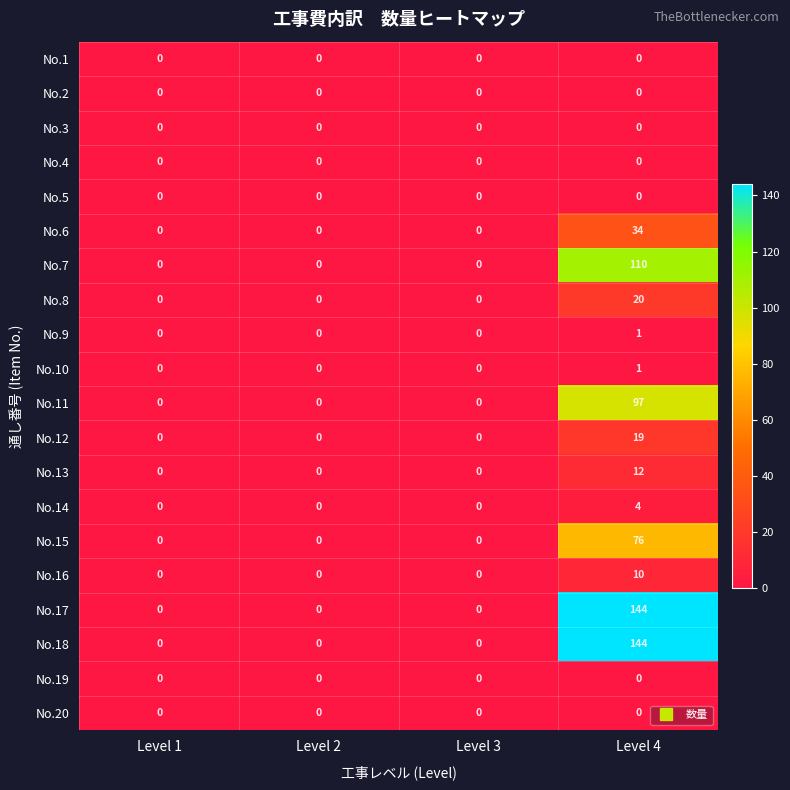

True or false: No.9 has a value of 2 at Level 4.

False